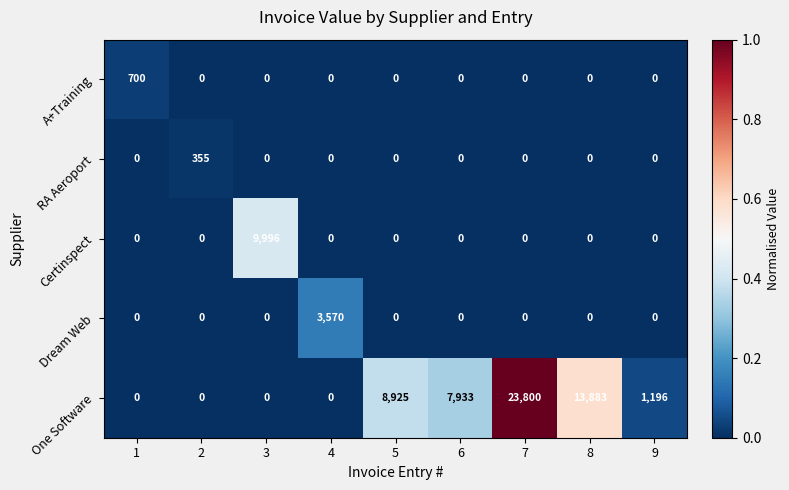

True or false: Certinspect has a value of 4114 at 2.

False